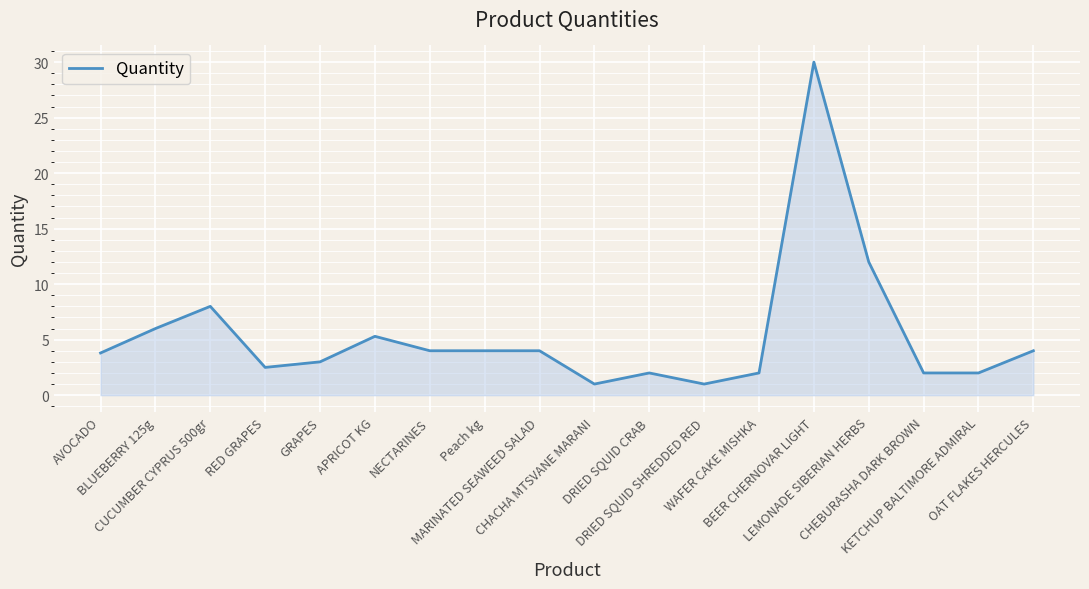

What is the minimum value shown in the chart?

1.0